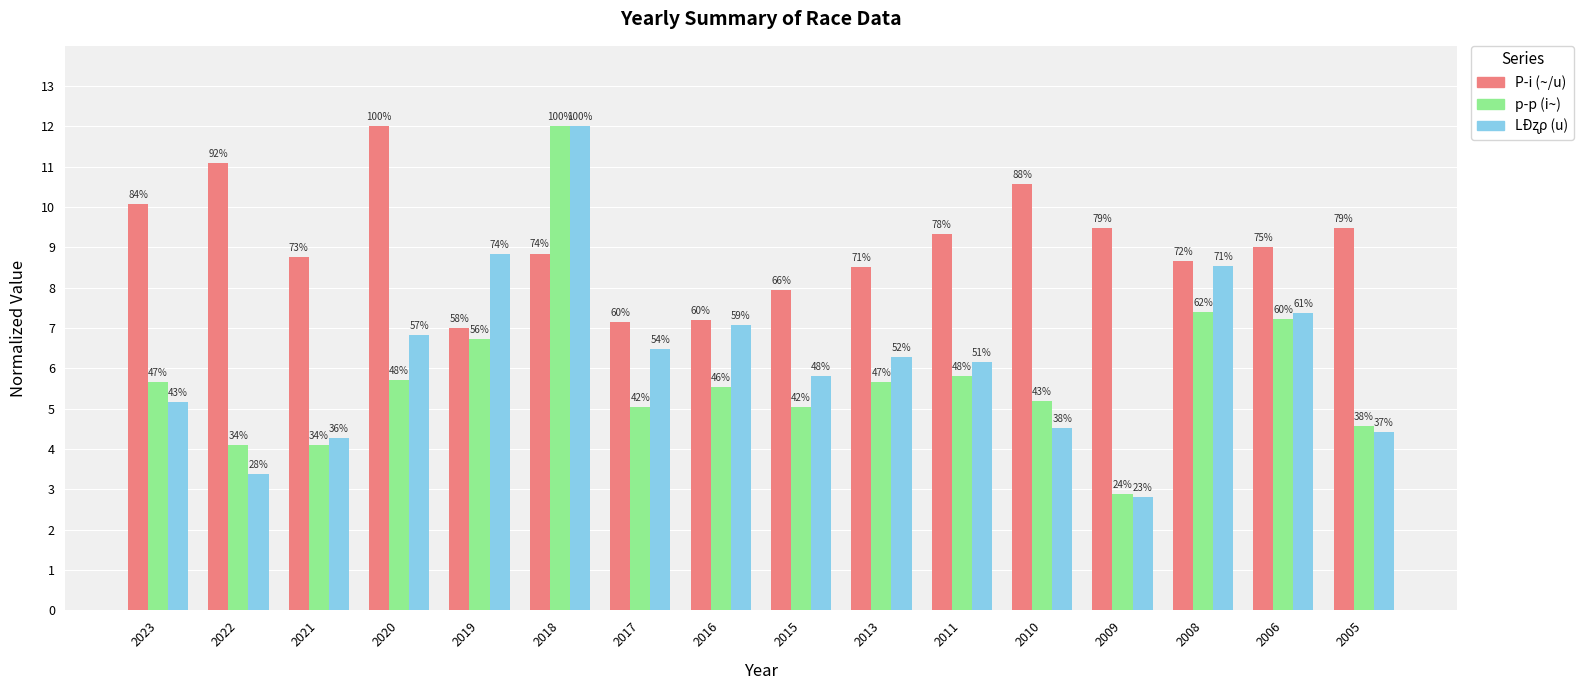

How many bars are there in each group?

3